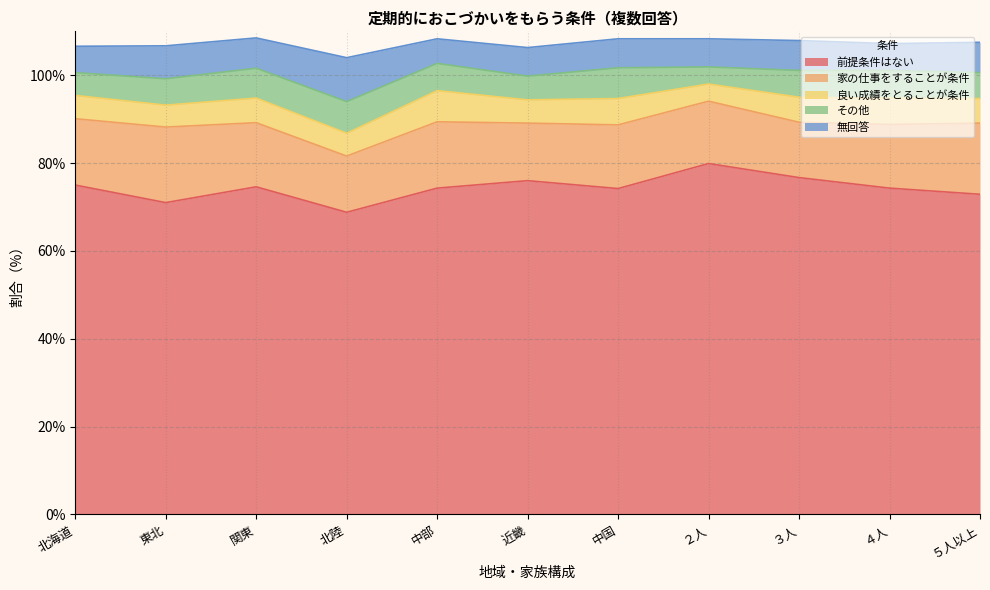

True or false: その他 and 無回答 cross at least once.

True